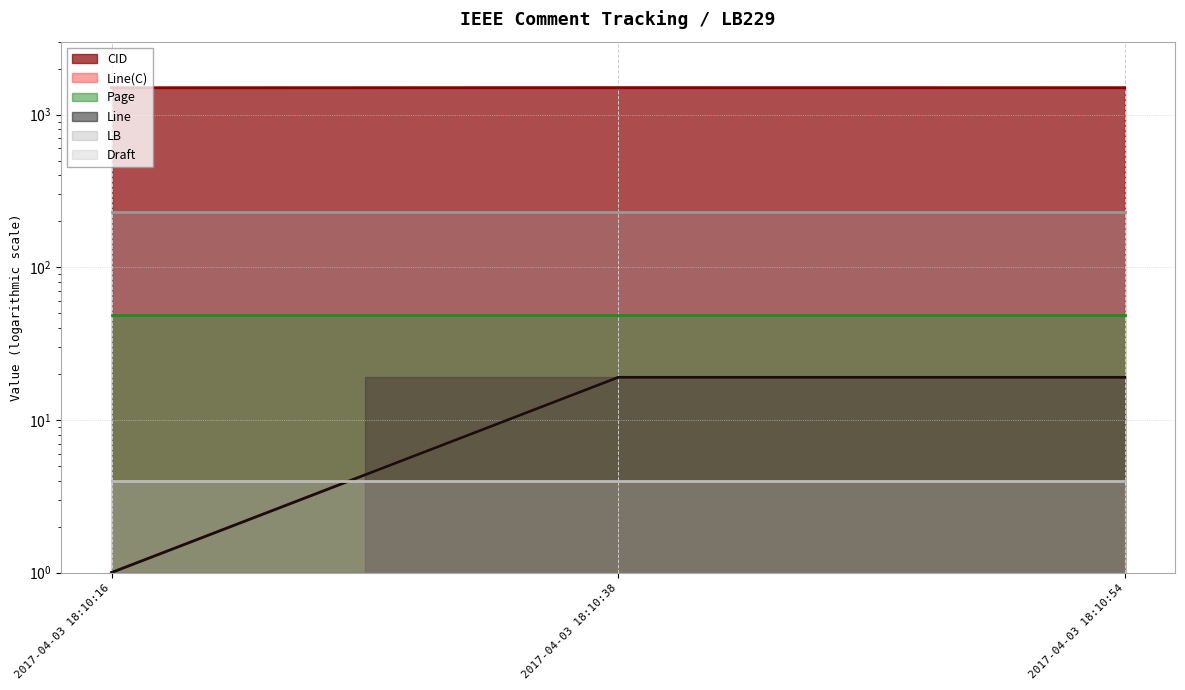

Is it true that Line equals 34 at 2017-04-03 18:10:38?

False